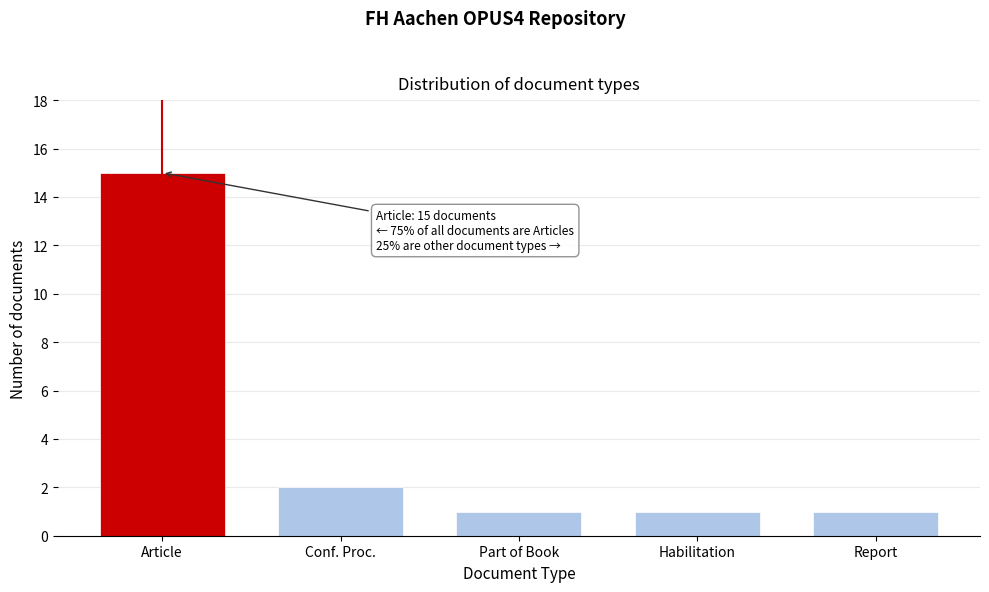

Reading left to right, list all the values displayed in this chart.

Article=15	Conf. Proc.=2	Part of Book=1	Habilitation=1	Report=1